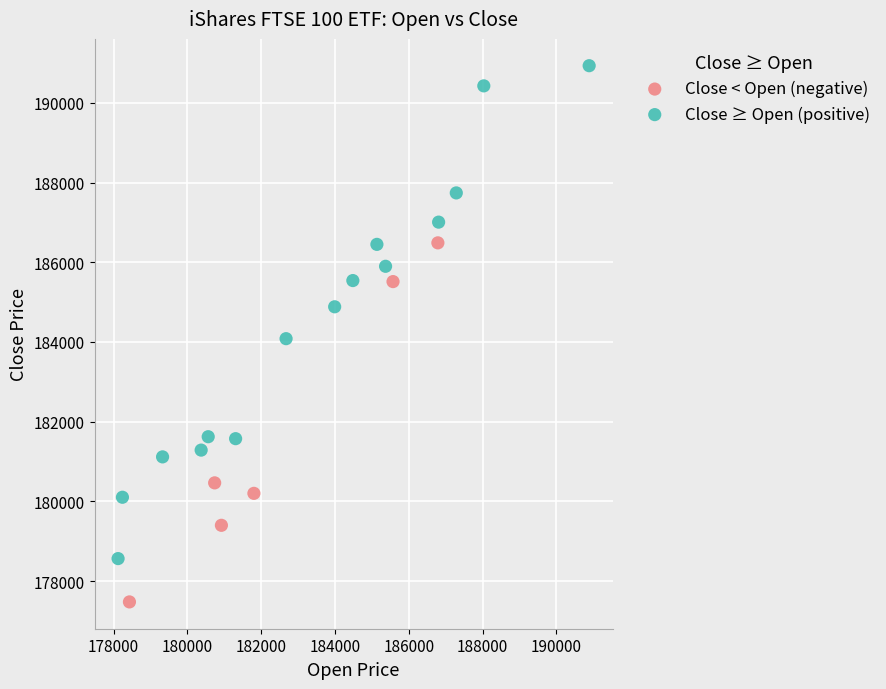

Which series reaches the maximum Y coordinate?

Close ≥ Open (positive)